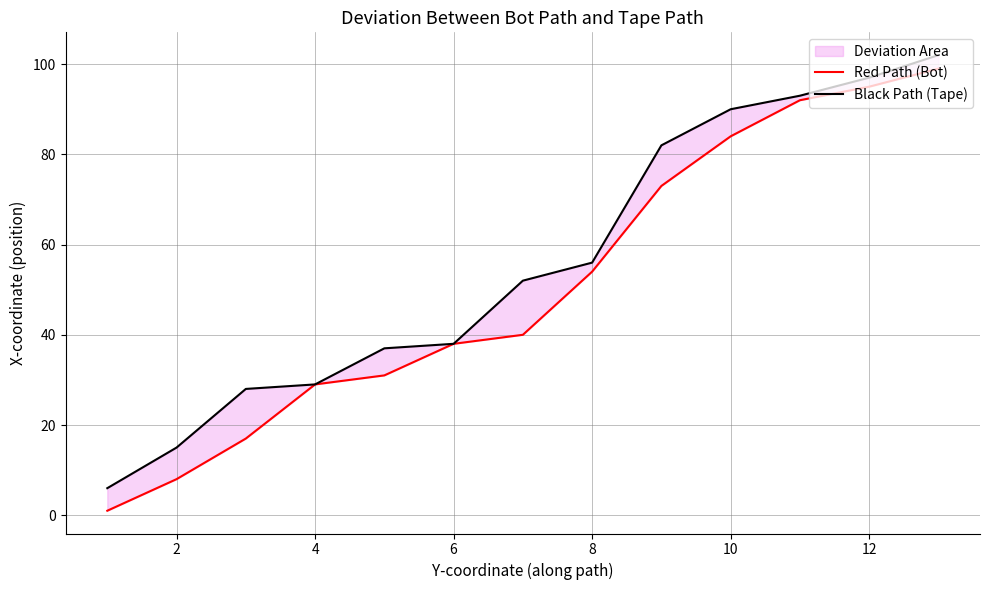

What are all the series names shown in the legend?

Red Path (Bot), Black Path (Tape)